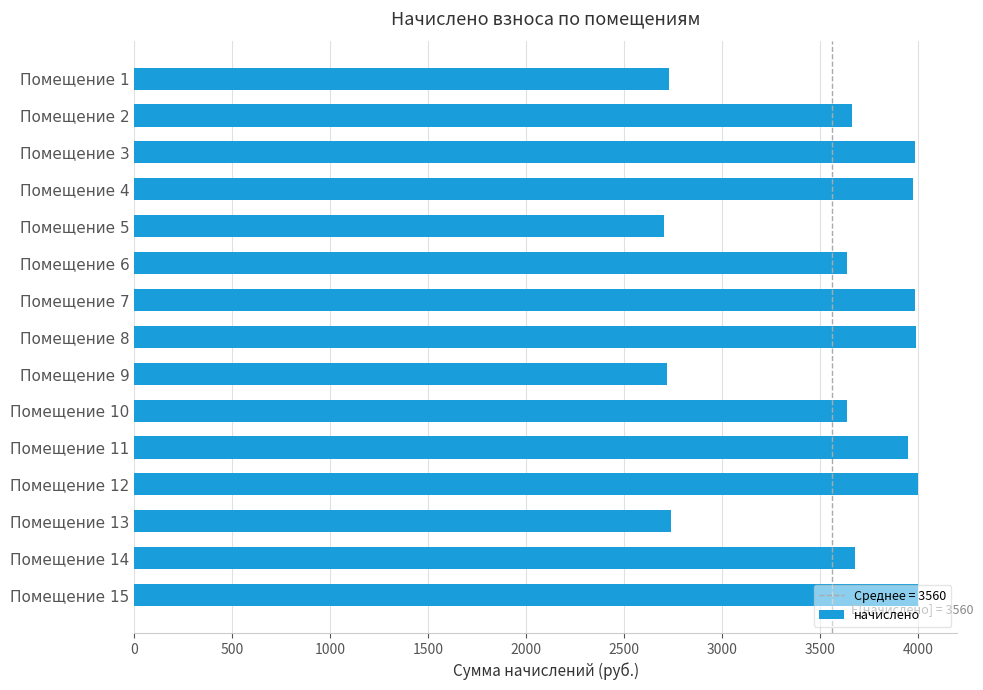

What is the maximum value shown in the chart?

4001.4